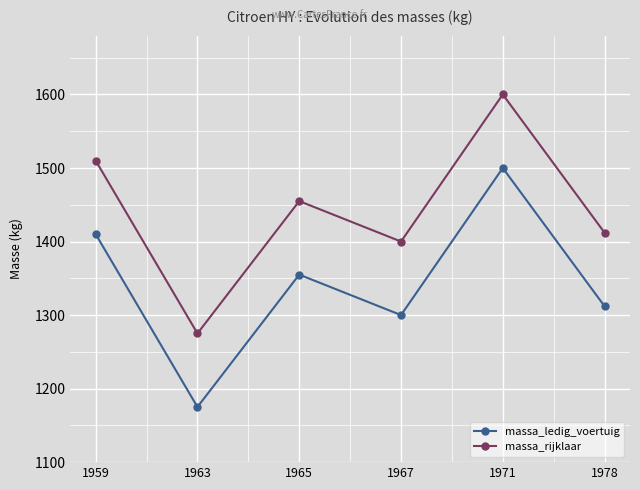

Rank the series by their maximum value, from highest to lowest.

massa_rijklaar, massa_ledig_voertuig